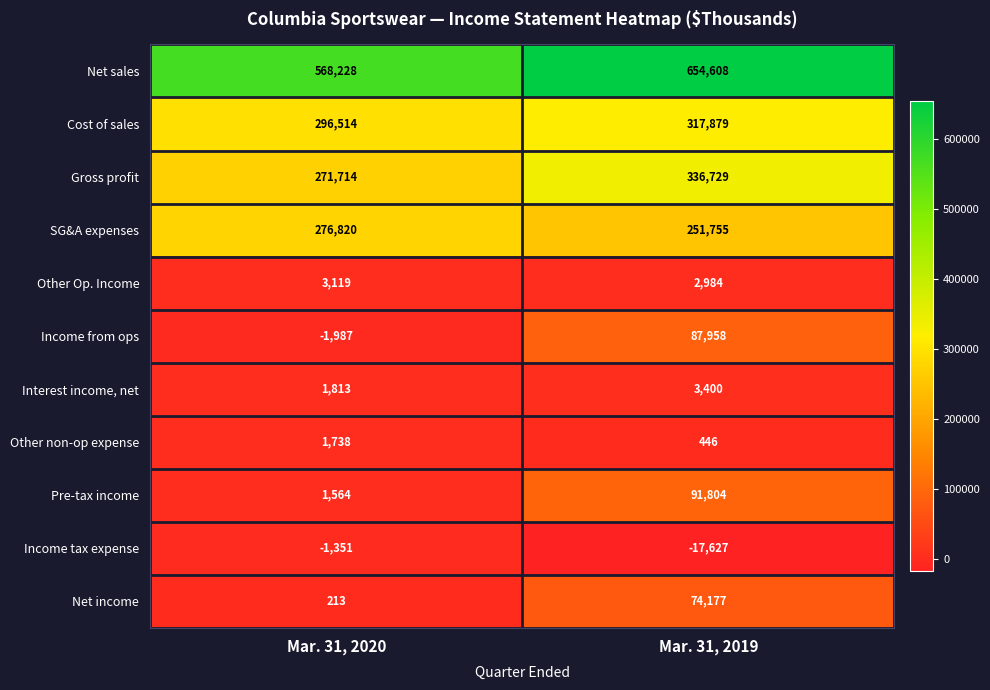

What is the total value across all series at Mar. 31, 2019?

1804113